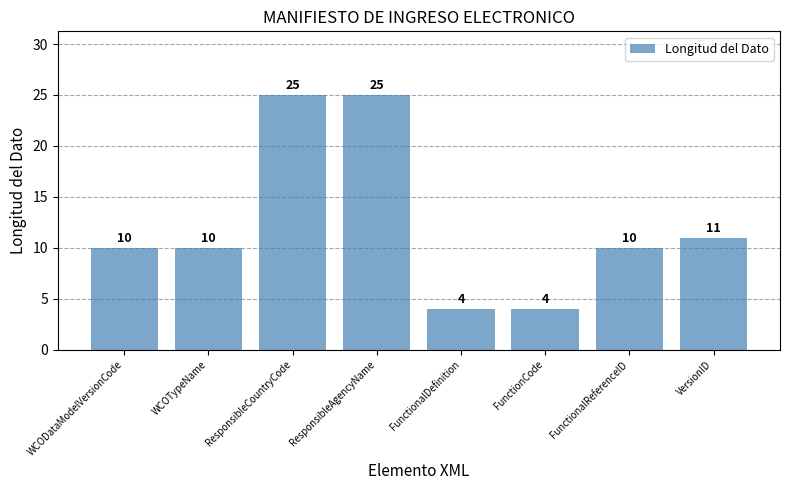

What is the minimum value shown in the chart?

4